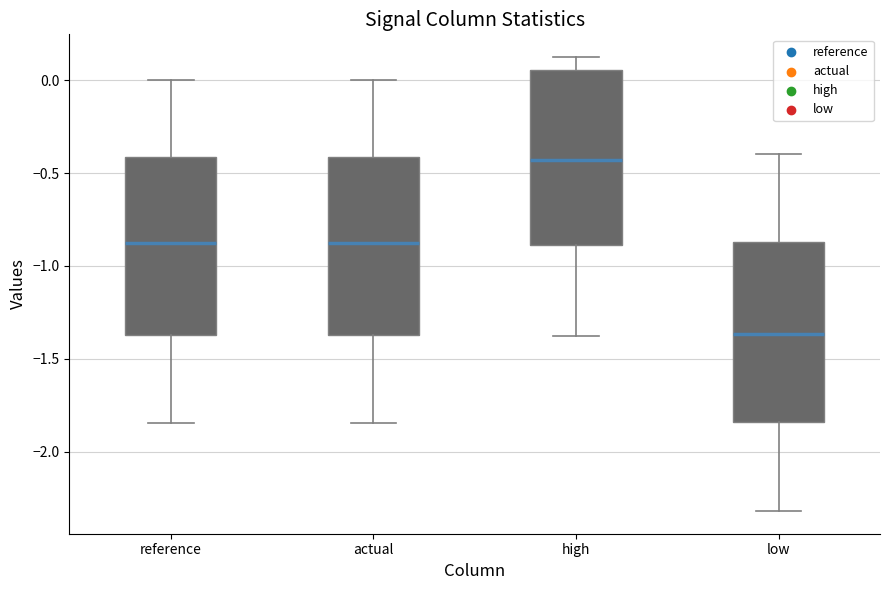

Where does the lower whisker of the box for low end on the y-axis? The values are not printed on the chart, so give them approximately, as read against the axis.

-2.30